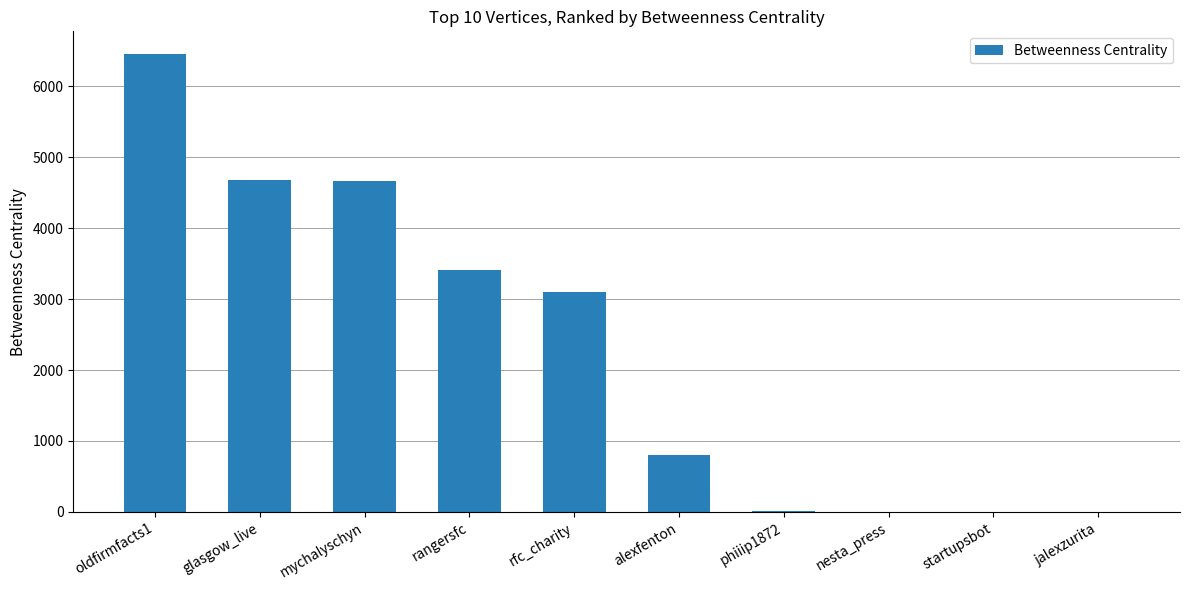

Are the bars horizontal?

No